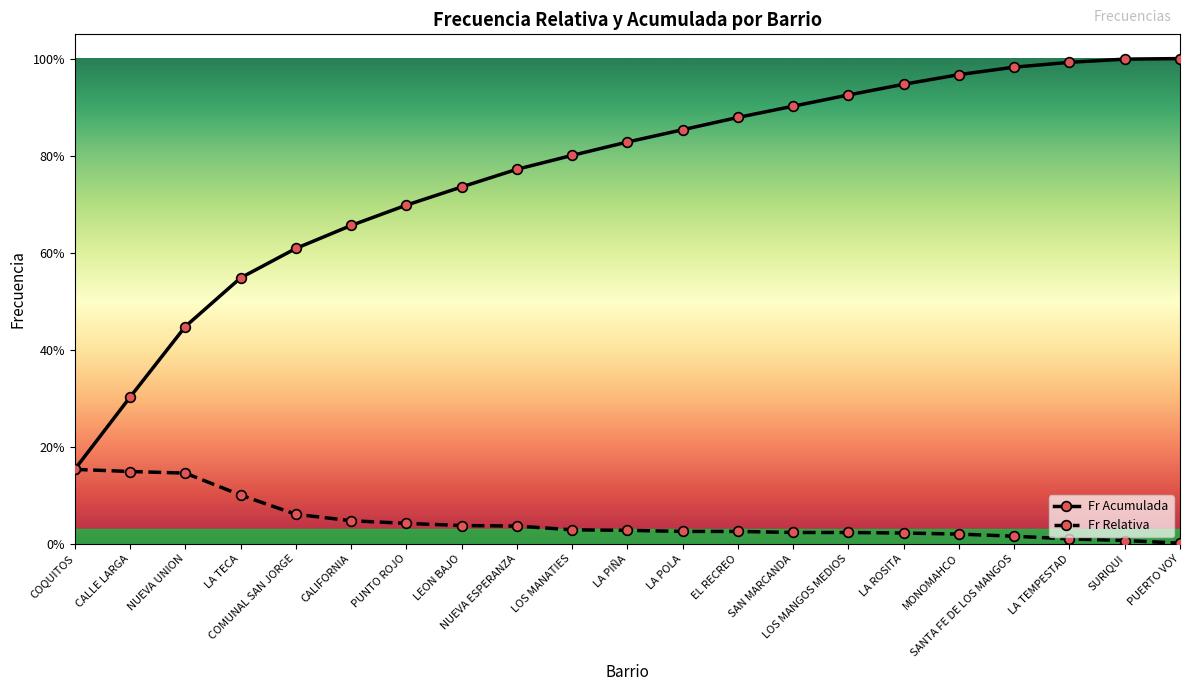

What is the total value across all series at EL RECREO?

0.9